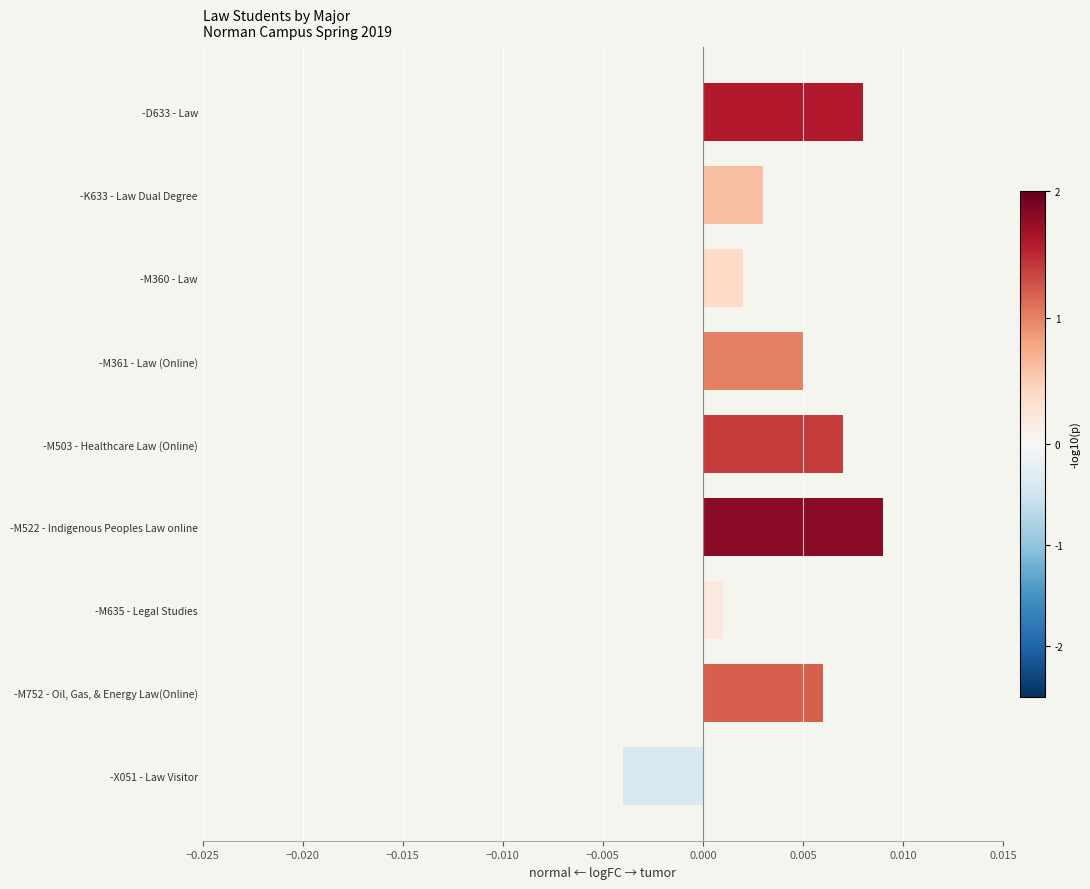

How many values are below zero?

1